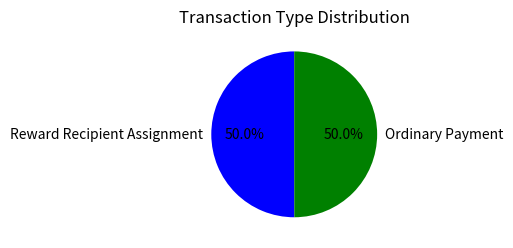

What is the ratio of the value at Reward Recipient Assignment to the value at Ordinary Payment?

1.0